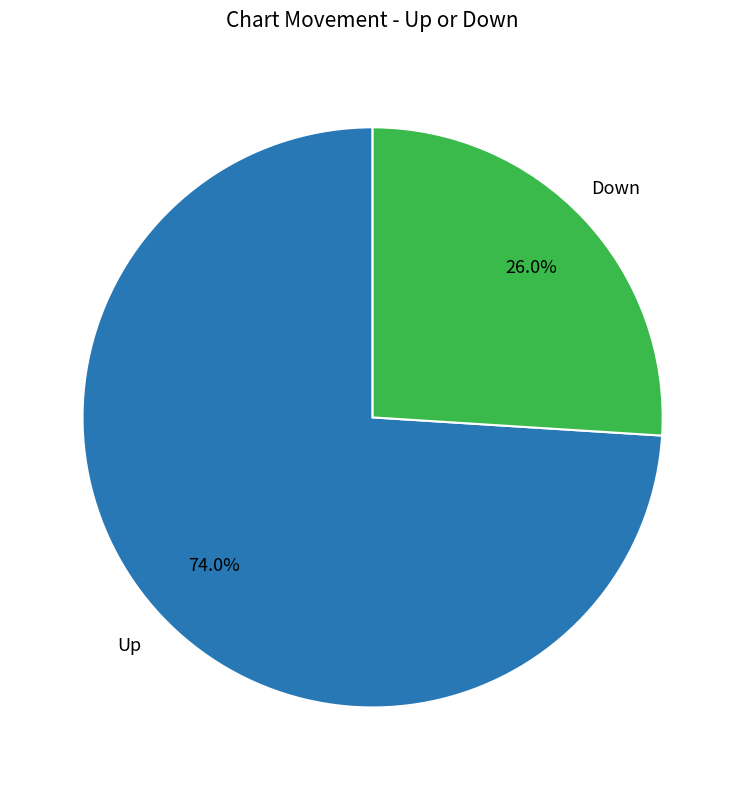

How many segments does this pie chart have?

2